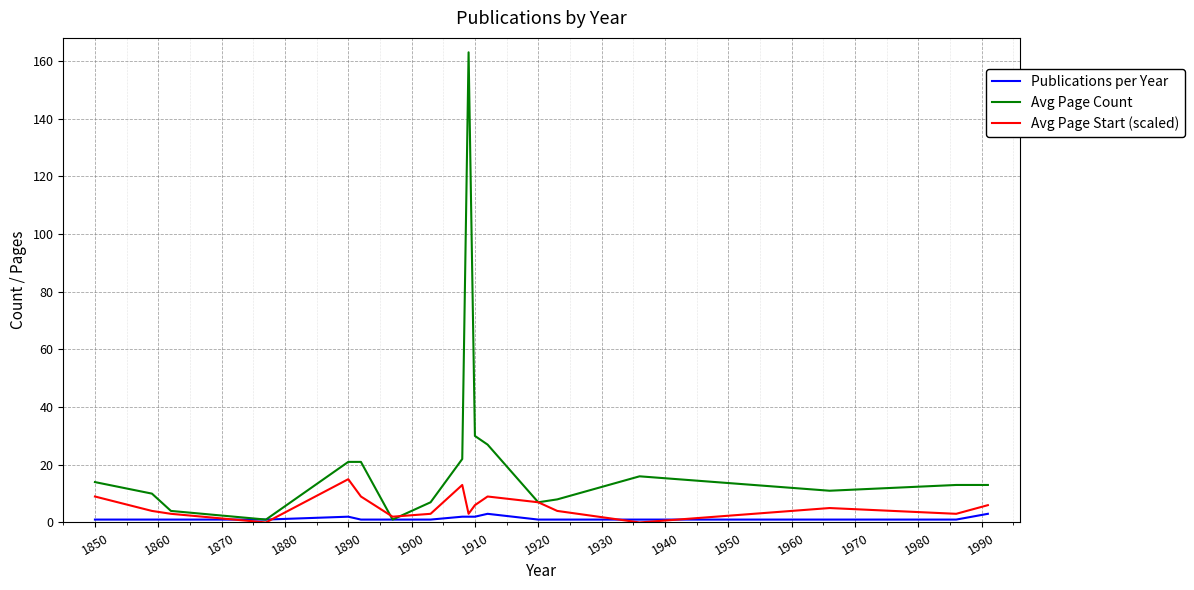

Which series has the largest range (max minus min)?

Avg Page Count